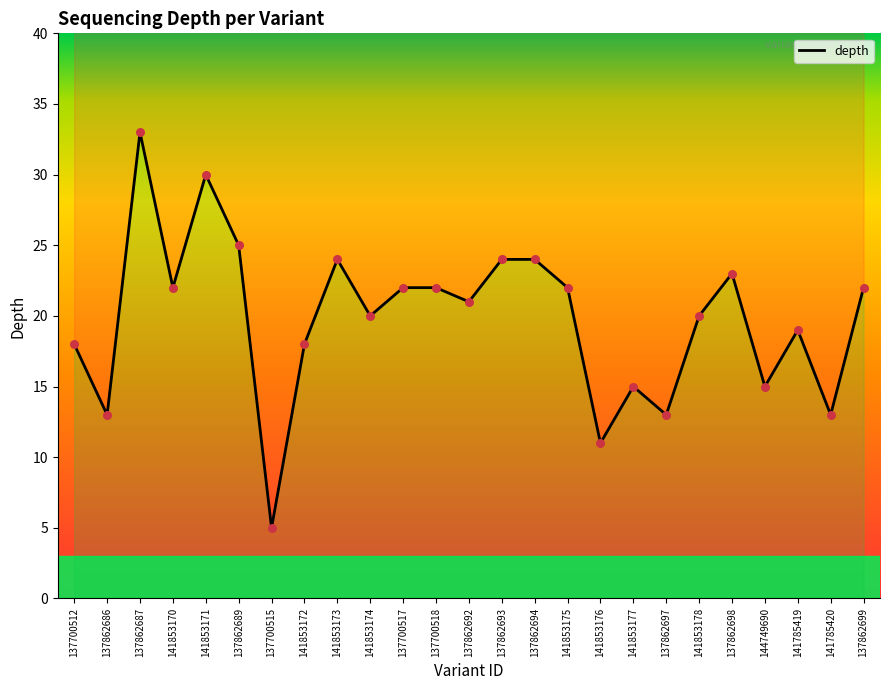

What is the change in value from 137862693 to 141785419?

-5